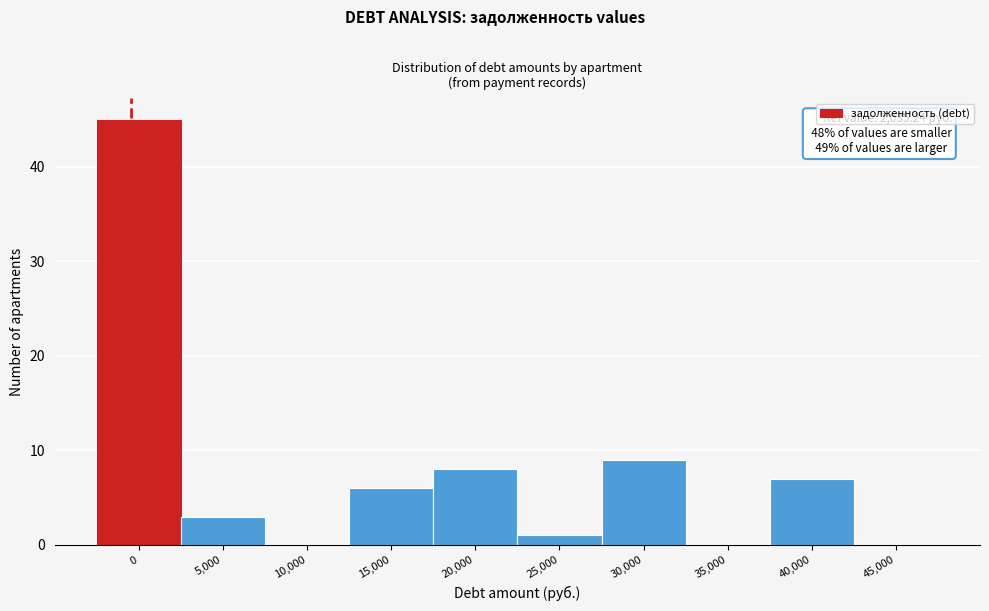

Reading left to right, list all the values displayed in this chart.

0=45	5,000=3	10,000=0	15,000=6	20,000=8	25,000=1	30,000=9	35,000=0	40,000=7	45,000=0